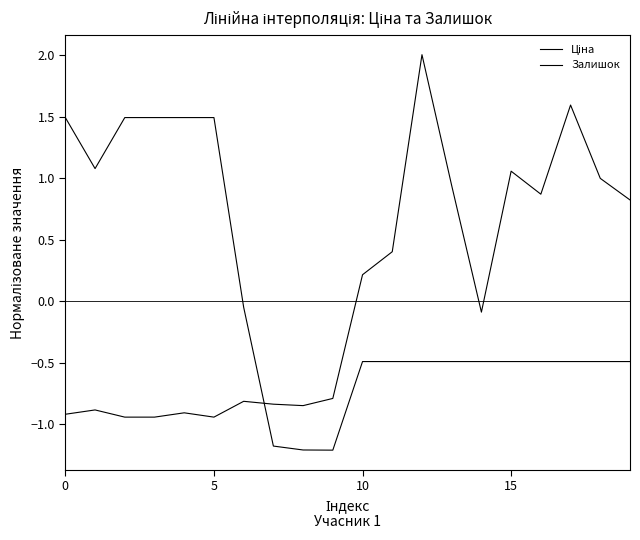

Count the number of data series in this chart.

2